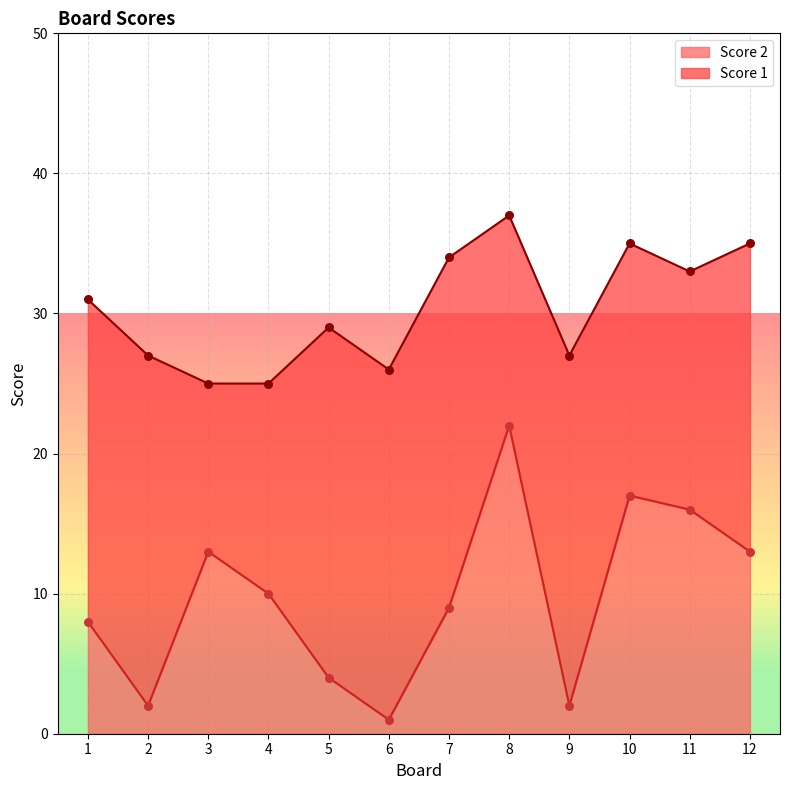

Which has a higher value, 8 or 6?

8